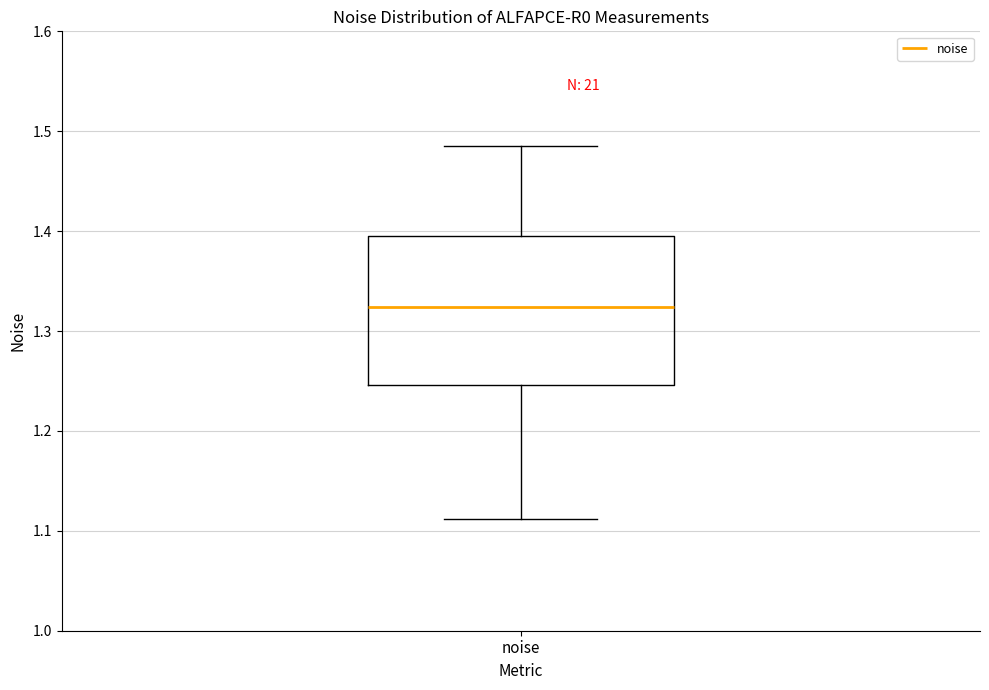

Transcribe this box plot: give where the median line is, the range the box spans, and where the two whiskers end, as read against the y-axis. The values are not printed on the chart, so give them approximately, as read against the axis.

median 1.32, box 1.25 to 1.39, whiskers 1.11 to 1.48